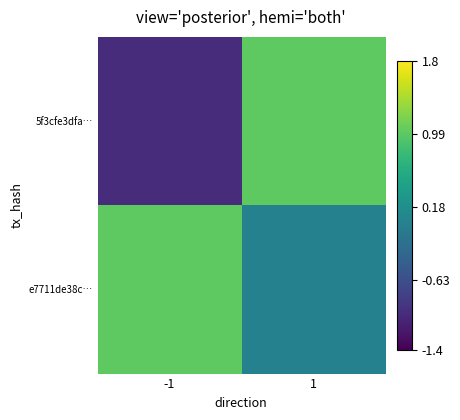

What is the difference between the highest and lowest values at 1?

1